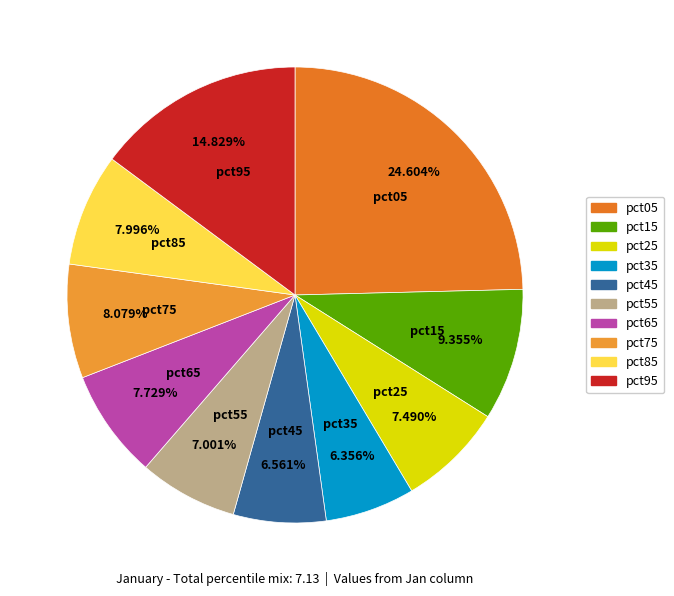

The pct75 slice represents 8% of the pie. True or false?

True